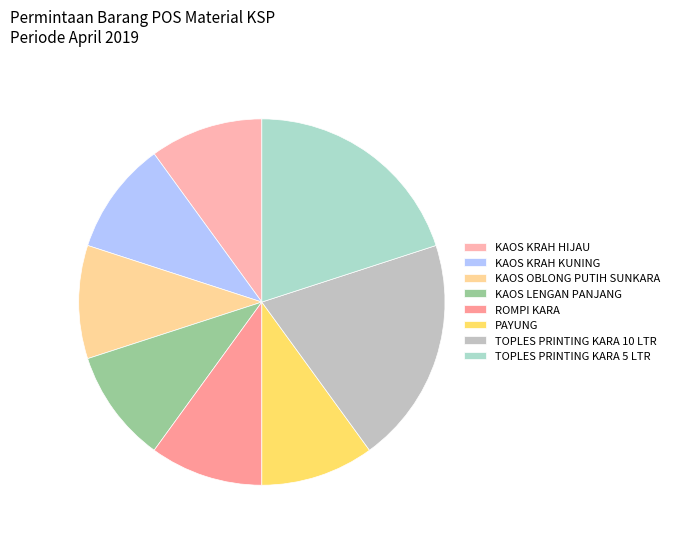

What is the smallest slice in the pie chart?

KAOS KRAH HIJAU